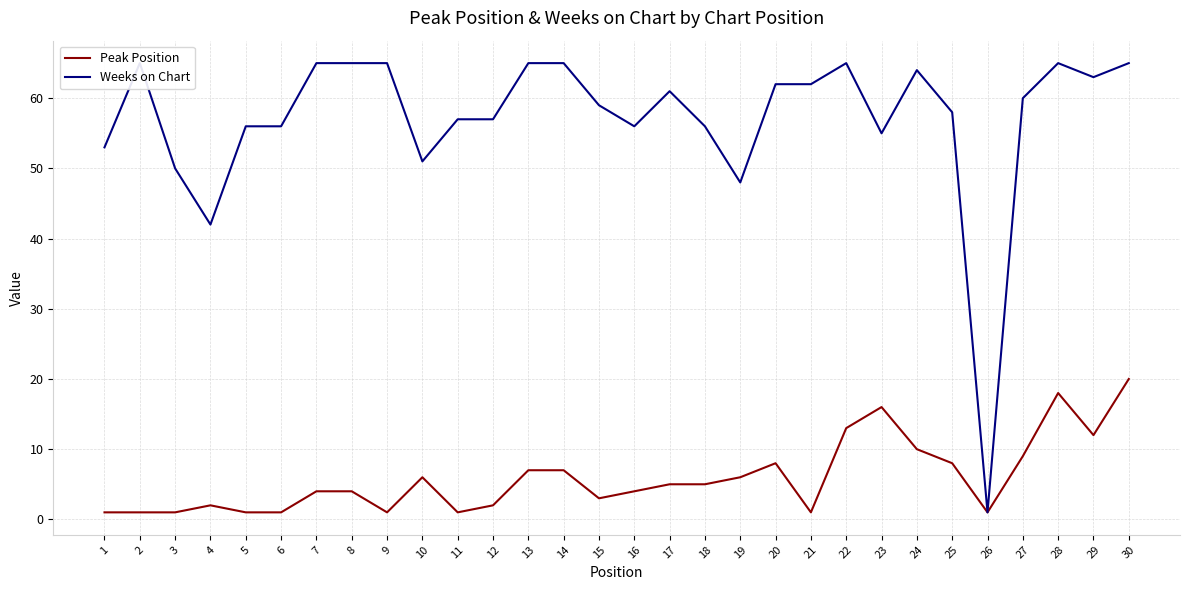

Which has a higher value, 23 or 9?

23